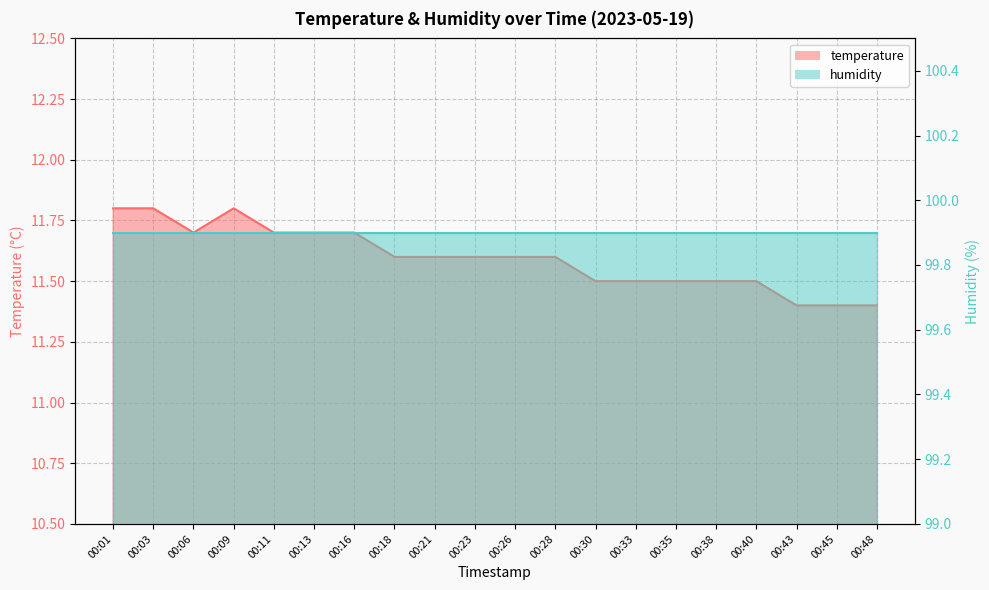

The chart shows a value of 11.7 at 00:06. True or false?

True